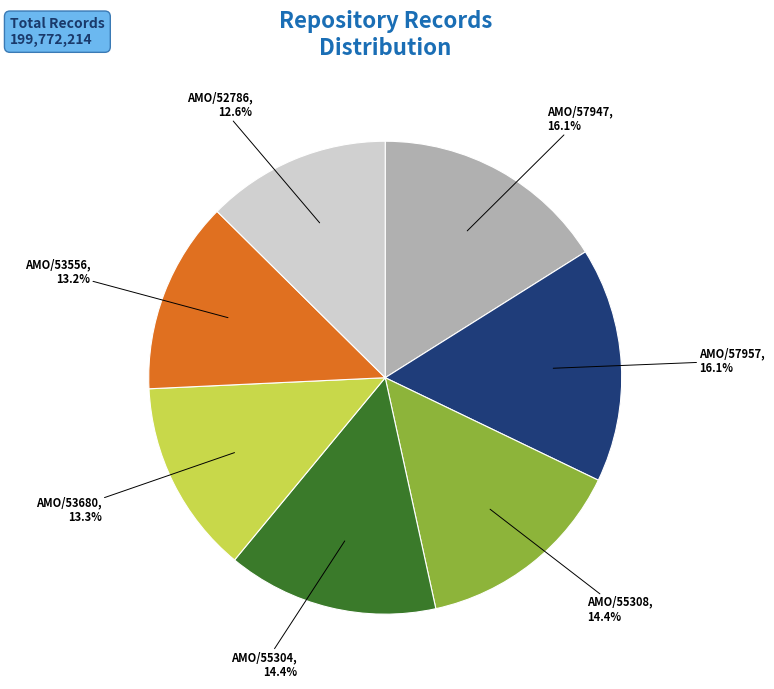

What percentage is the AMO/53556 slice, to the nearest percent?

13%